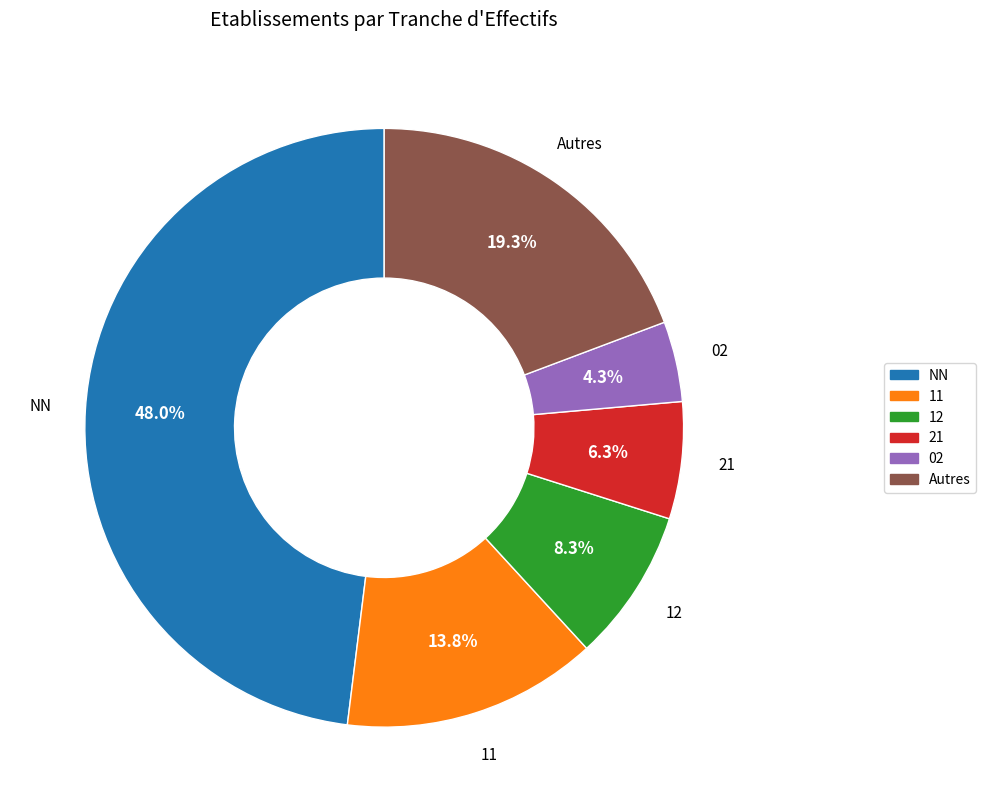

Is there any slice that represents more than half of the pie?

No